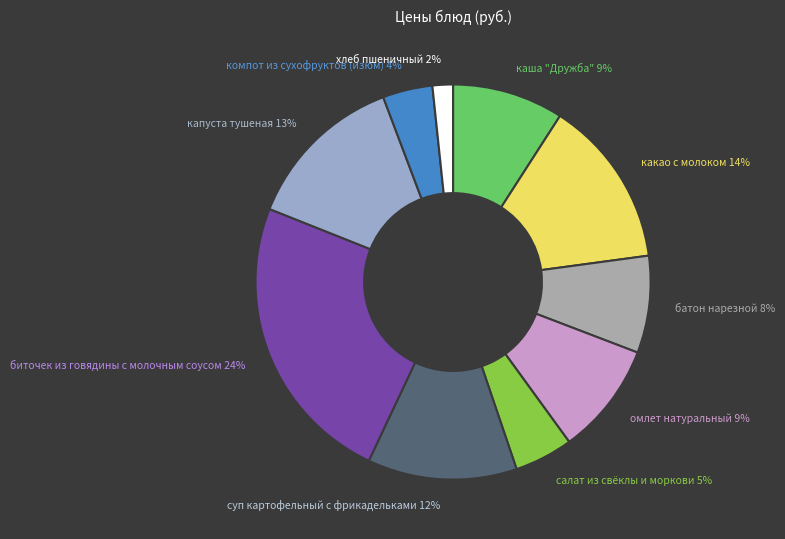

To the nearest percent, what is the difference between the largest and smallest slice percentages?

22%